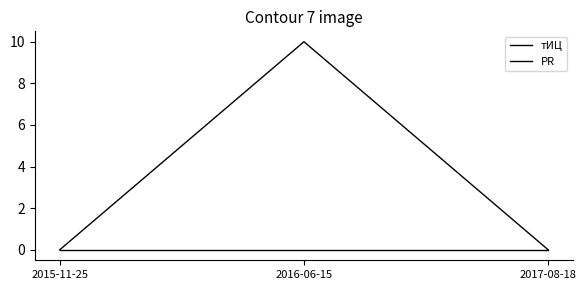

What is the average value of the тИЦ series?

3